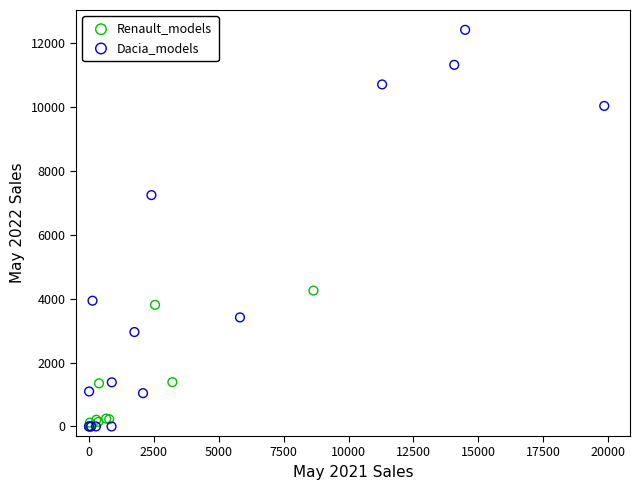

Which series has the largest Y range (max minus min)?

Dacia_models